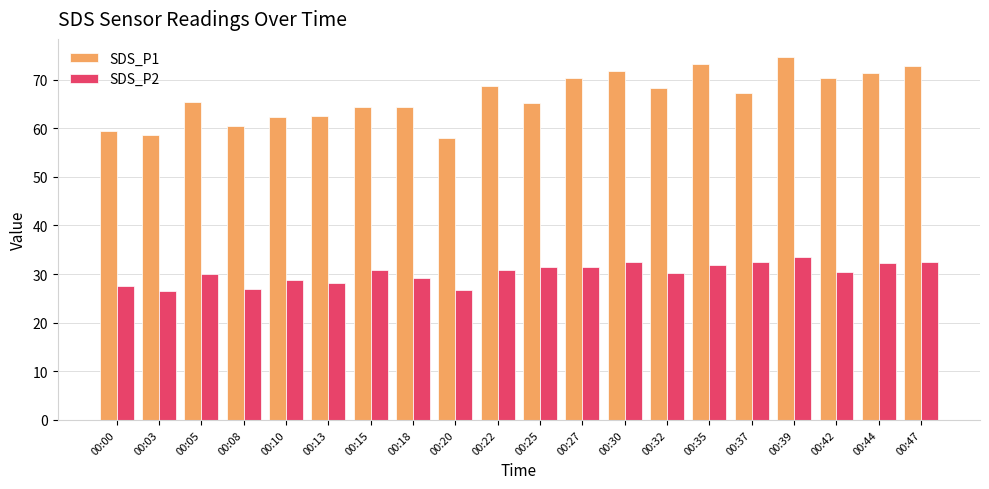

Rank the series by their average value, from lowest to highest.

SDS_P2, SDS_P1